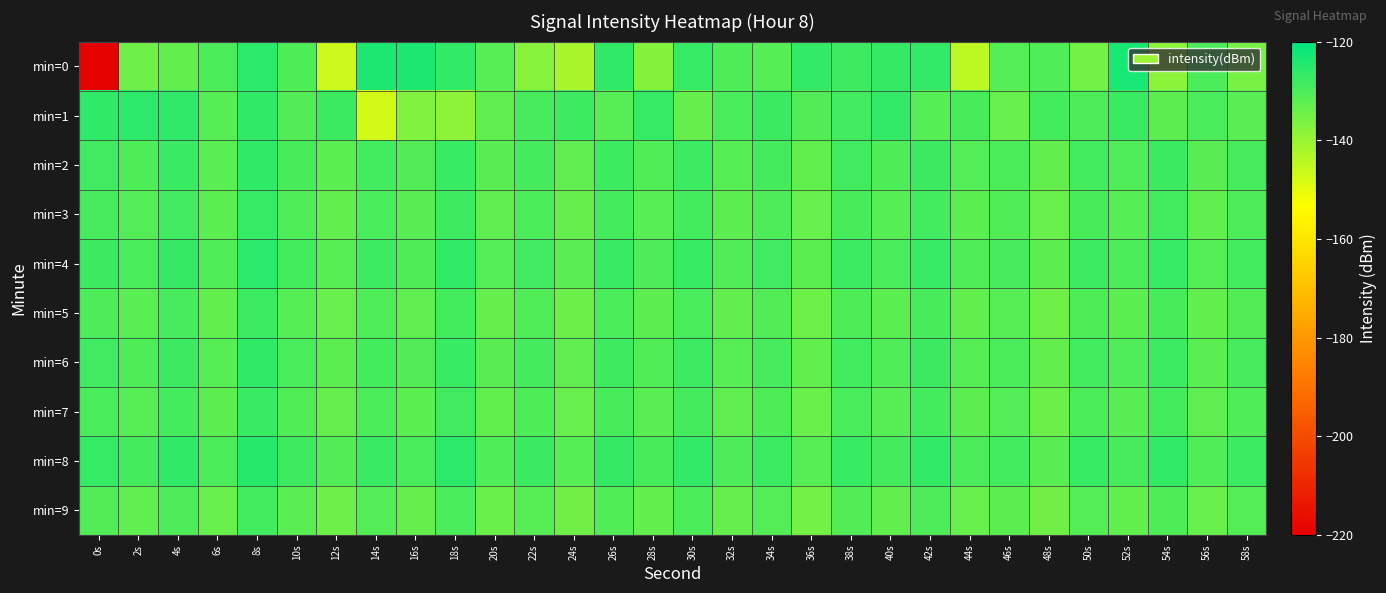

Reading left to right, extract all data points from this chart.

min=0: 0s=-219.6	2s=-134.6	4s=-133.0	6s=-129.9	8s=-125.8	10s=-130.2	12s=-146.5	14s=-123.9	16s=-123.7	18s=-126.5	20s=-131.4	22s=-137.5	24s=-141.9	26s=-126.2	28s=-137.4	30s=-127.1	32s=-130.2	34s=-131.3	36s=-126.8	38s=-128.4	40s=-126.9	42s=-126.8	44s=-144.6	46s=-131.1	48s=-130.5	50s=-135.2	52s=-123.3	54s=-138.4	56s=-129.9	58s=-135.8
min=1: 0s=-126.3	2s=-126.0	4s=-126.1	6s=-131.2	8s=-126.3	10s=-130.9	12s=-127.8	14s=-147.4	16s=-136.9	18s=-138.4	20s=-132.5	22s=-129.3	24s=-128.1	26s=-131.5	28s=-127.2	30s=-133.4	32s=-129.6	34s=-127.8	36s=-130.9	38s=-128.5	40s=-126.7	42s=-131.2	44s=-129.4	46s=-133.6	48s=-128.9	50s=-130.1	52s=-127.5	54s=-132.3	56s=-129.7	58s=-131.8
min=2: 0s=-128.4	2s=-130.2	4s=-127.6	6s=-131.9	8s=-126.3	10s=-129.5	12s=-132.1	14s=-128.7	16s=-130.8	18s=-127.3	20s=-131.6	22s=-129.0	24s=-132.4	26s=-128.2	28s=-130.6	30s=-127.9	32s=-131.3	34s=-129.1	36s=-132.7	38s=-128.5	40s=-130.3	42s=-127.7	44s=-131.1	46s=-129.8	48s=-132.9	50s=-128.6	52s=-130.4	54s=-127.8	56s=-131.7	58s=-129.2
min=3: 0s=-129.3	2s=-131.1	4s=-128.5	6s=-132.0	8s=-127.2	10s=-130.4	12s=-133.0	14s=-129.6	16s=-131.7	18s=-128.1	20s=-132.5	22s=-129.9	24s=-133.3	26s=-129.1	28s=-131.5	30s=-128.8	32s=-132.2	34s=-130.0	36s=-133.6	38s=-129.4	40s=-131.2	42s=-128.6	44s=-132.0	46s=-130.7	48s=-133.8	50s=-129.5	52s=-131.3	54s=-128.7	56s=-132.6	58s=-130.1
min=4: 0s=-127.8	2s=-129.6	4s=-127.0	6s=-130.5	8s=-125.7	10s=-128.9	12s=-131.5	14s=-128.1	16s=-130.2	18s=-126.6	20s=-131.0	22s=-128.4	24s=-131.8	26s=-127.6	28s=-130.0	30s=-127.3	32s=-130.7	34s=-128.5	36s=-132.1	38s=-127.9	40s=-129.7	42s=-127.1	44s=-130.5	46s=-129.2	48s=-132.3	50s=-128.0	52s=-129.8	54s=-127.2	56s=-131.1	58s=-128.6
min=5: 0s=-130.1	2s=-131.9	4s=-129.3	6s=-132.8	8s=-128.0	10s=-131.2	12s=-133.8	14s=-130.4	16s=-132.5	18s=-128.9	20s=-133.3	22s=-130.7	24s=-134.1	26s=-129.9	28s=-132.3	30s=-129.6	32s=-133.0	34s=-130.8	36s=-134.4	38s=-130.2	40s=-132.0	42s=-129.4	44s=-132.8	46s=-131.5	48s=-134.6	50s=-130.3	52s=-132.1	54s=-129.5	56s=-132.9	58s=-130.9
min=6: 0s=-128.5	2s=-130.3	4s=-127.7	6s=-131.2	8s=-126.4	10s=-129.6	12s=-132.2	14s=-128.8	16s=-130.9	18s=-127.4	20s=-131.7	22s=-129.1	24s=-132.5	26s=-128.3	28s=-130.7	30s=-128.0	32s=-131.4	34s=-129.2	36s=-132.8	38s=-128.6	40s=-130.4	42s=-127.8	44s=-131.2	46s=-129.9	48s=-133.0	50s=-128.7	52s=-130.5	54s=-127.9	56s=-131.8	58s=-129.3
min=7: 0s=-129.6	2s=-131.4	4s=-128.8	6s=-132.3	8s=-127.5	10s=-130.7	12s=-133.3	14s=-129.9	16s=-132.0	18s=-128.4	20s=-132.8	22s=-130.2	24s=-133.6	26s=-129.4	28s=-131.8	30s=-129.1	32s=-132.5	34s=-130.3	36s=-133.9	38s=-129.7	40s=-131.5	42s=-128.9	44s=-132.3	46s=-131.0	48s=-134.1	50s=-129.8	52s=-131.6	54s=-129.0	56s=-132.4	58s=-130.4
min=8: 0s=-127.2	2s=-129.0	4s=-126.4	6s=-129.9	8s=-125.1	10s=-128.3	12s=-130.9	14s=-127.5	16s=-129.6	18s=-126.0	20s=-130.4	22s=-127.8	24s=-131.2	26s=-127.0	28s=-129.4	30s=-126.7	32s=-130.1	34s=-127.9	36s=-131.5	38s=-127.3	40s=-129.1	42s=-126.5	44s=-129.9	46s=-128.6	48s=-131.7	50s=-127.4	52s=-129.2	54s=-126.6	56s=-130.5	58s=-127.9
min=9: 0s=-130.8	2s=-132.6	4s=-130.0	6s=-133.5	8s=-128.7	10s=-131.9	12s=-134.5	14s=-131.1	16s=-133.2	18s=-129.6	20s=-134.0	22s=-131.4	24s=-134.8	26s=-130.6	28s=-133.0	30s=-129.8	32s=-133.2	34s=-131.0	36s=-135.1	38s=-130.9	40s=-132.7	42s=-130.1	44s=-133.5	46s=-132.2	48s=-134.8	50s=-131.0	52s=-132.8	54s=-130.2	56s=-133.6	58s=-131.1